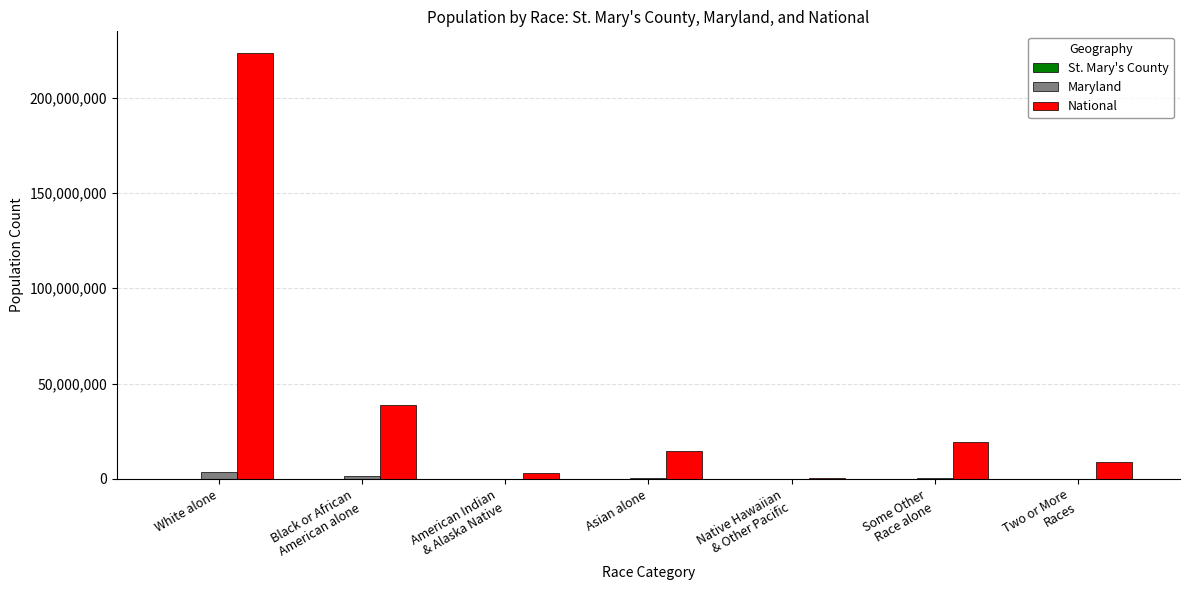

Does the chart contain stacked bars?

No